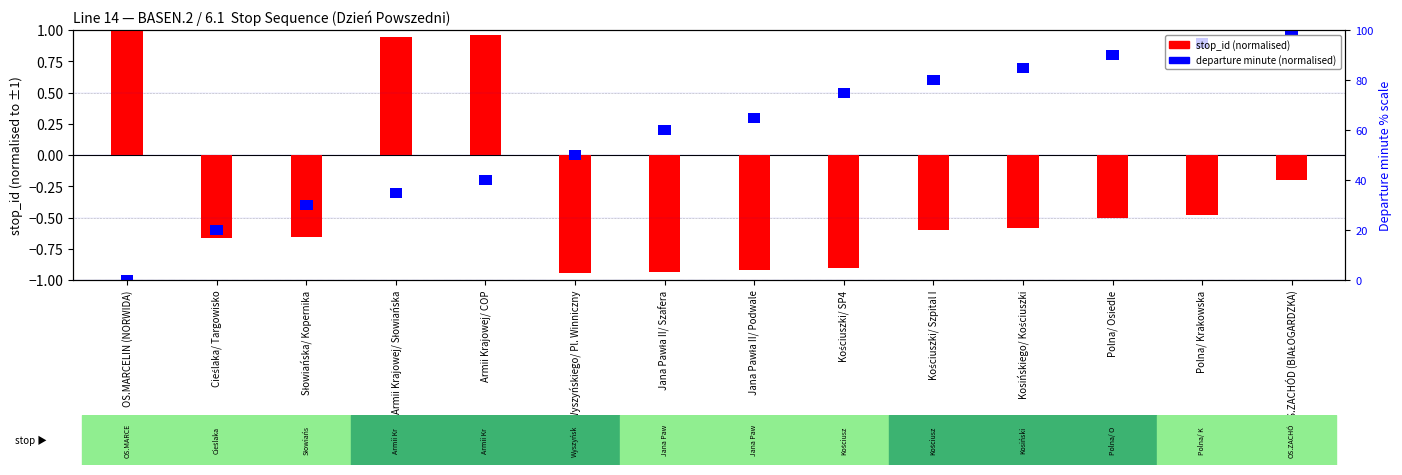

What is the label of the 3rd bar from the right?

Polna/ Osiedle